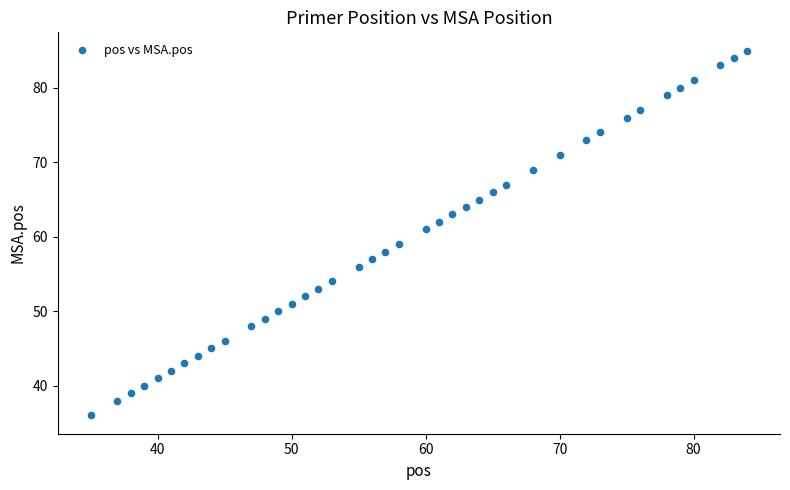

What is the range of Y values (max minus min)?

49